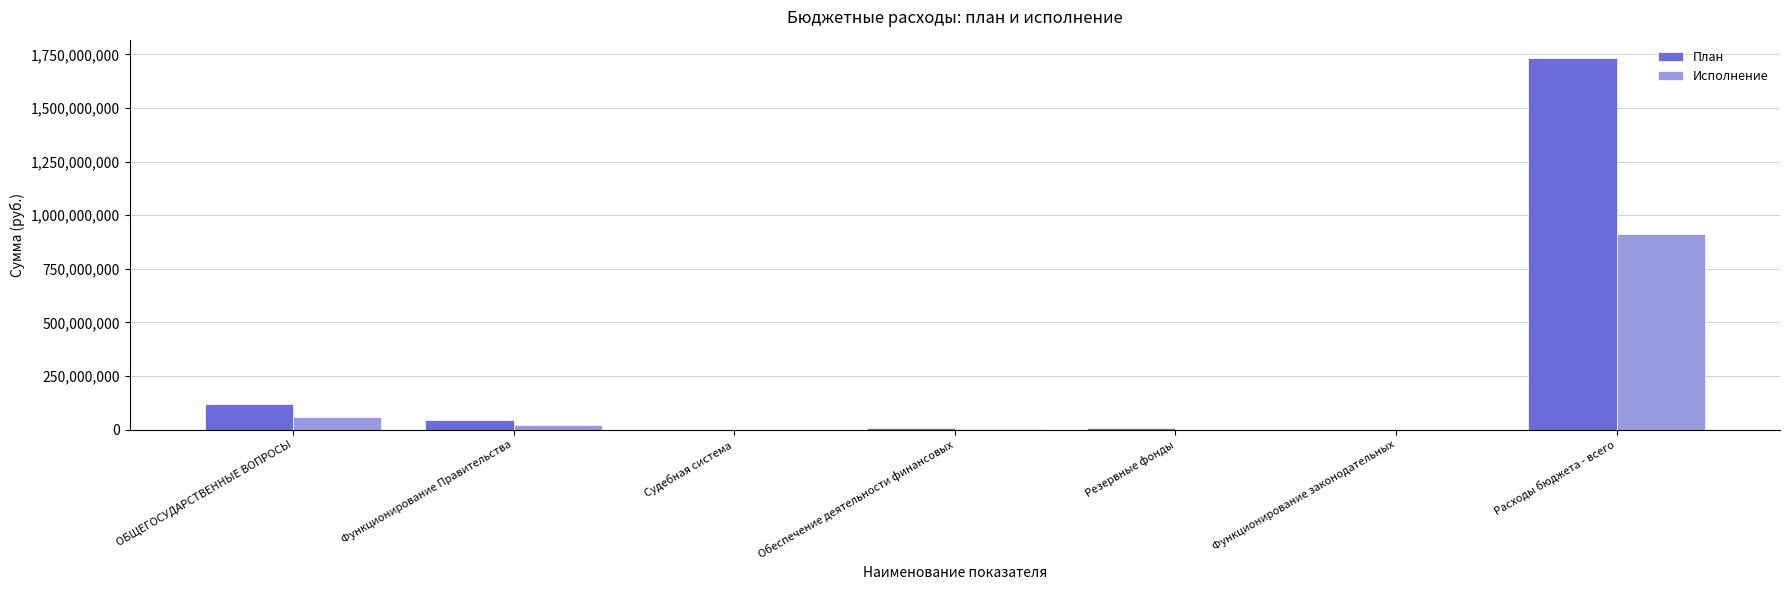

What is the sum of all План values?

1913473462.3